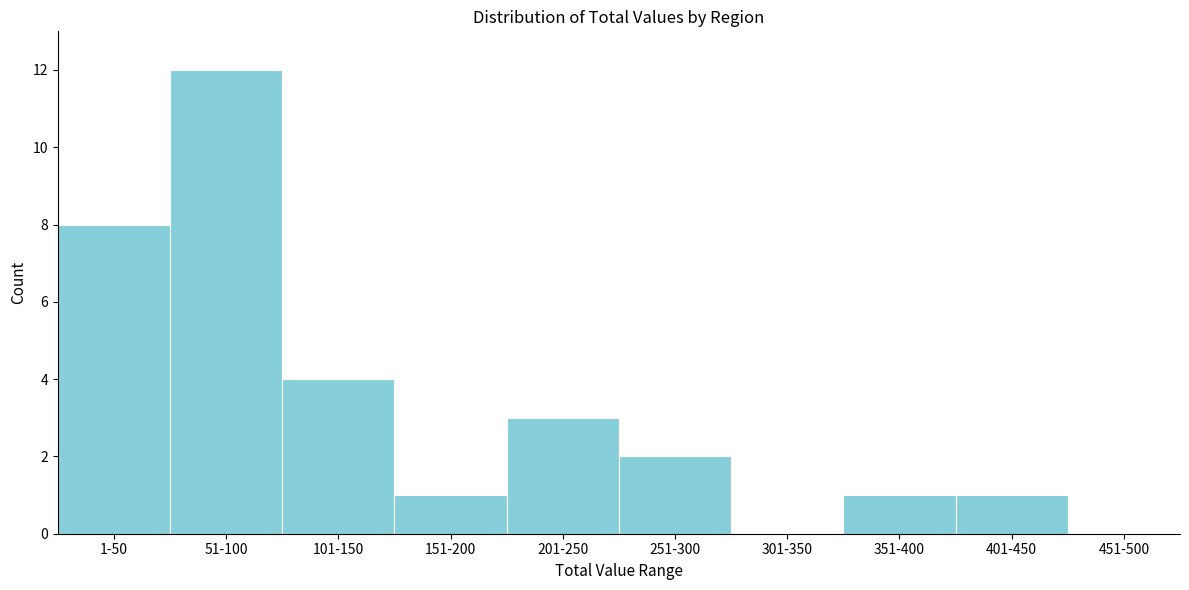

Reading left to right, list all the values displayed in this chart.

1-50=8	51-100=12	101-150=4	151-200=1	201-250=3	251-300=2	301-350=0	351-400=1	401-450=1	451-500=0